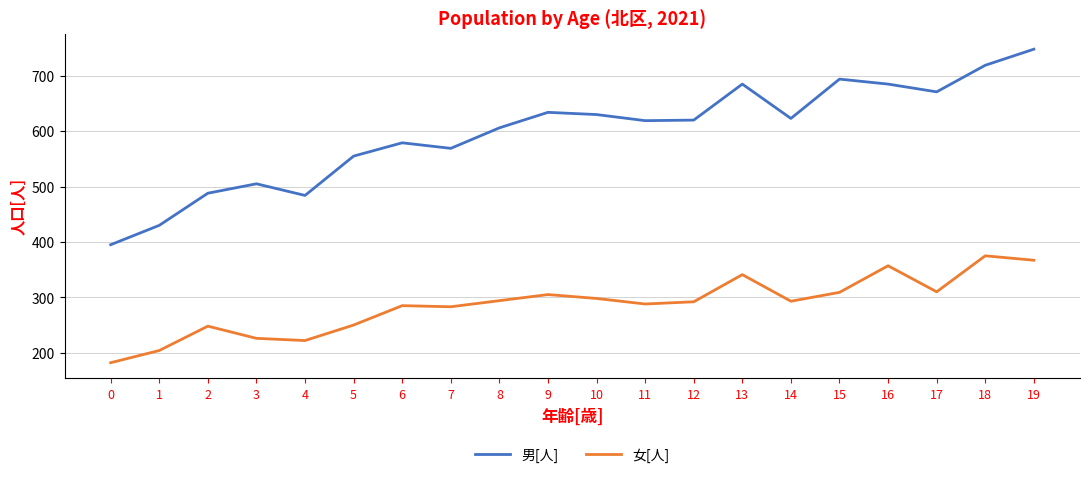

What is the maximum value shown in the chart?

748